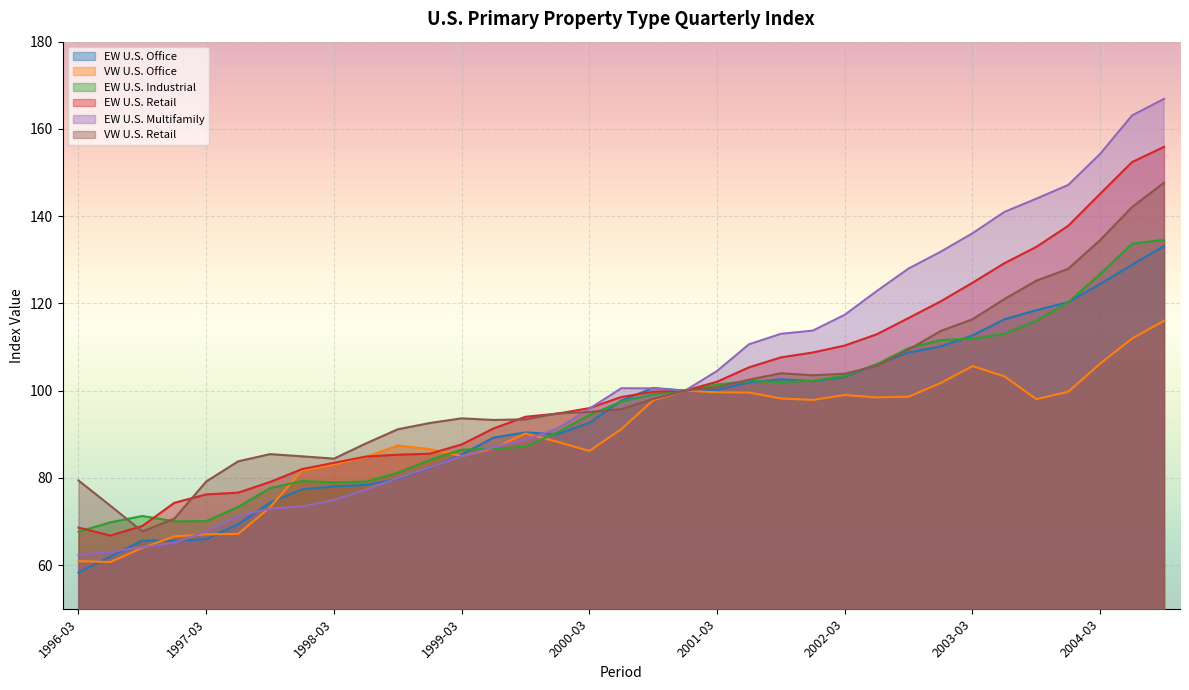

How many lines are shown in the chart?

6